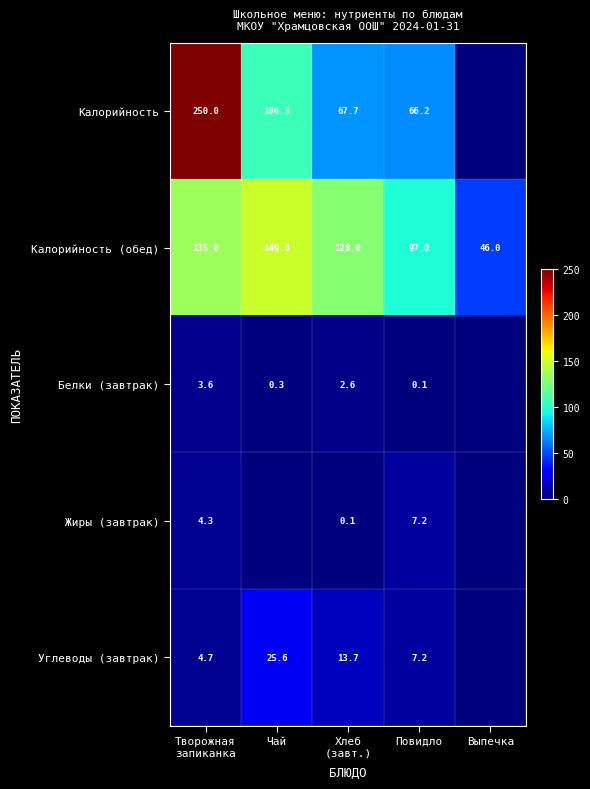

The Белки (завтрак) series shows 0.1 at Повидло. True or false?

True